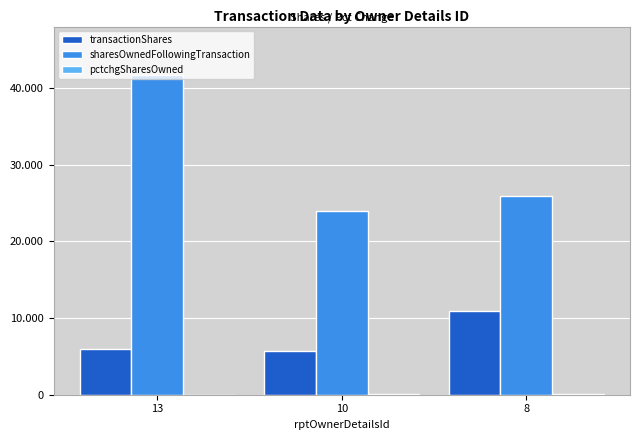

What is the total value across all series at 10?

29602